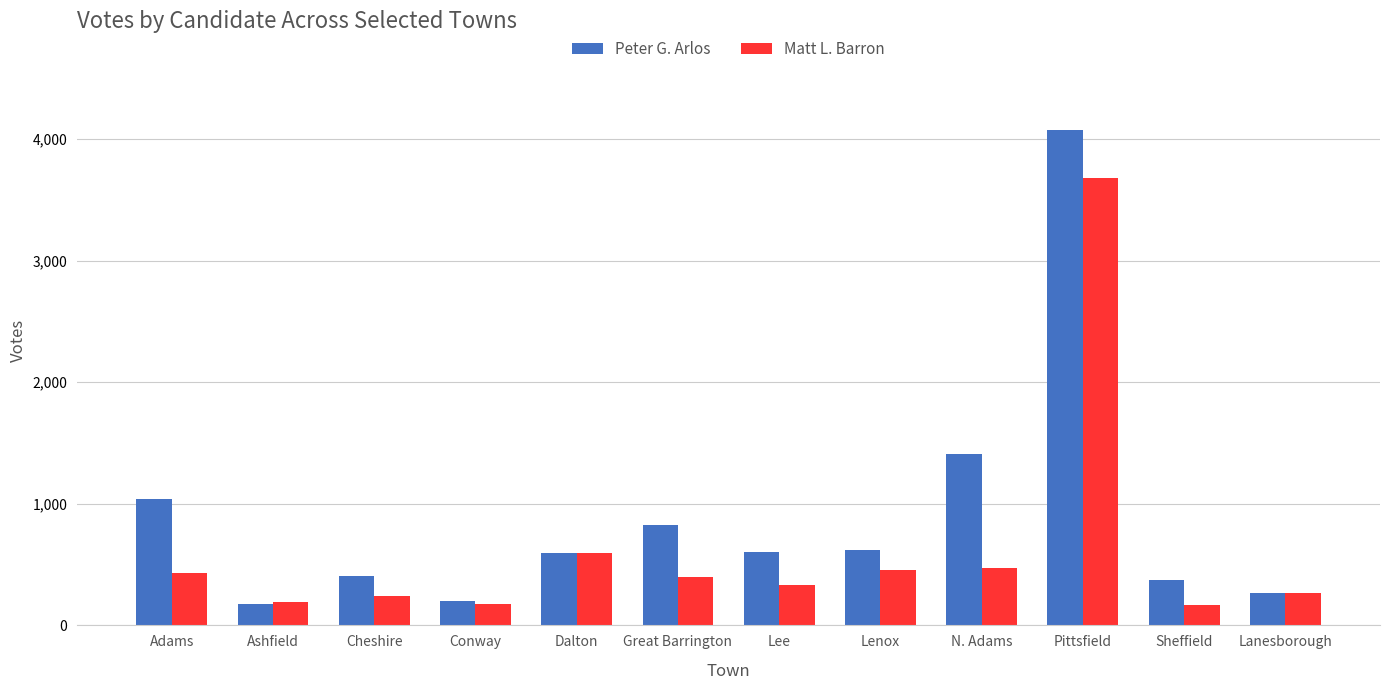

At which label is Peter G. Arlos closest to 2124?

N. Adams